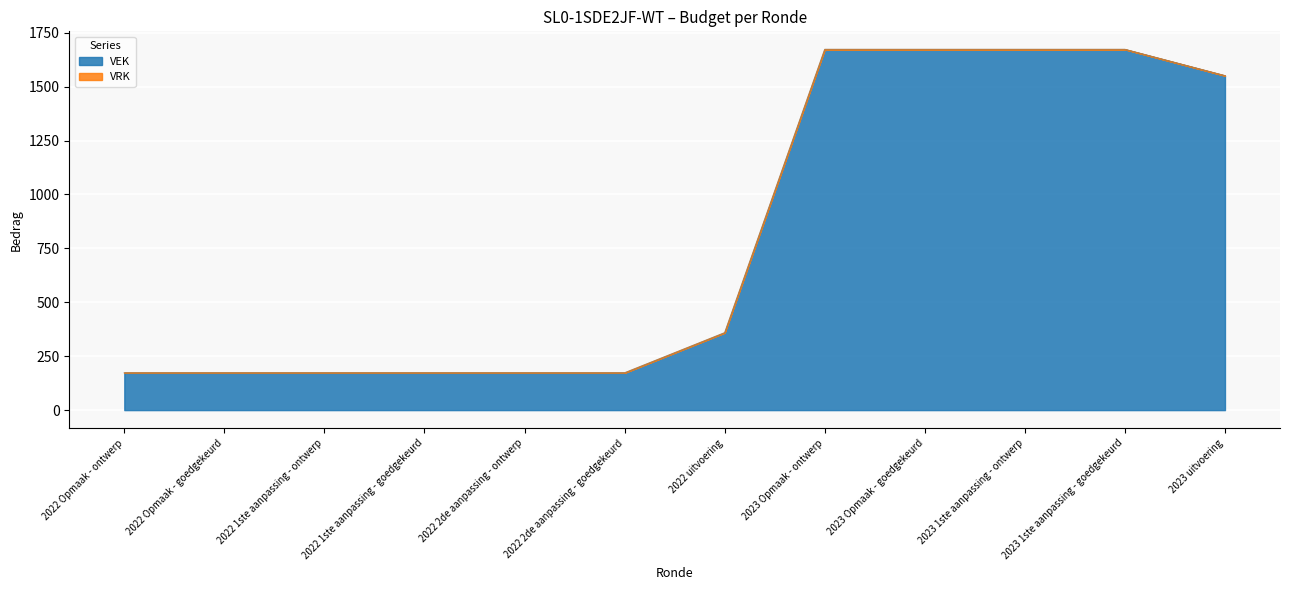

Reading left to right, transcribe all the data shown in this chart.

2022 Opmaak - ontwerp=173	2022 Opmaak - goedgekeurd=173	2022 1ste aanpassing - ontwerp=173	2022 1ste aanpassing - goedgekeurd=173	2022 2de aanpassing - ontwerp=173	2022 2de aanpassing - goedgekeurd=173	2022 uitvoering=359	2023 Opmaak - ontwerp=1673	2023 Opmaak - goedgekeurd=1673	2023 1ste aanpassing - ontwerp=1673	2023 1ste aanpassing - goedgekeurd=1673	2023 uitvoering=1551